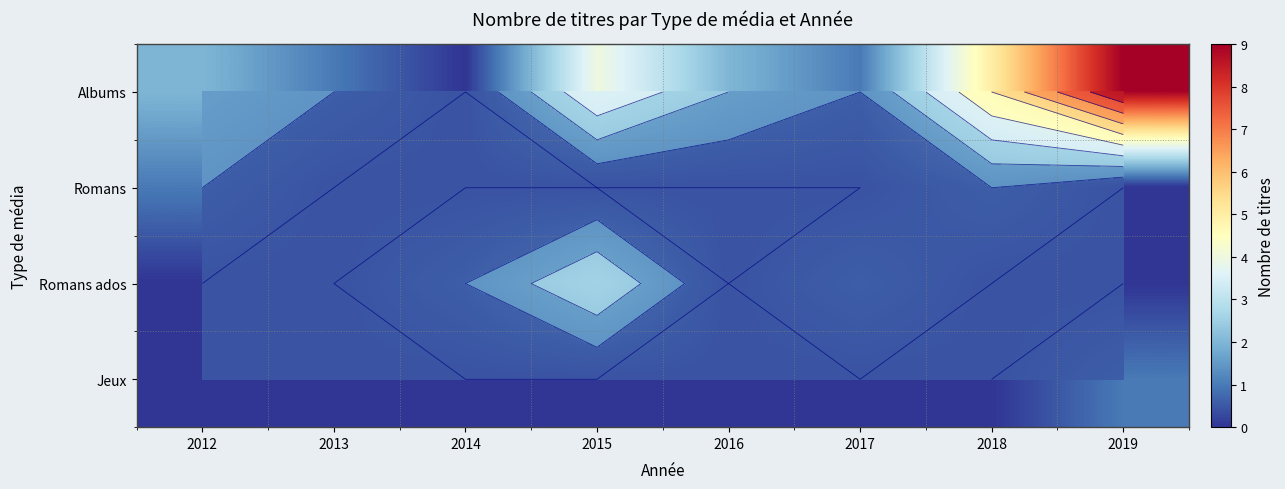

The Albums series shows 5 at 2014. True or false?

False